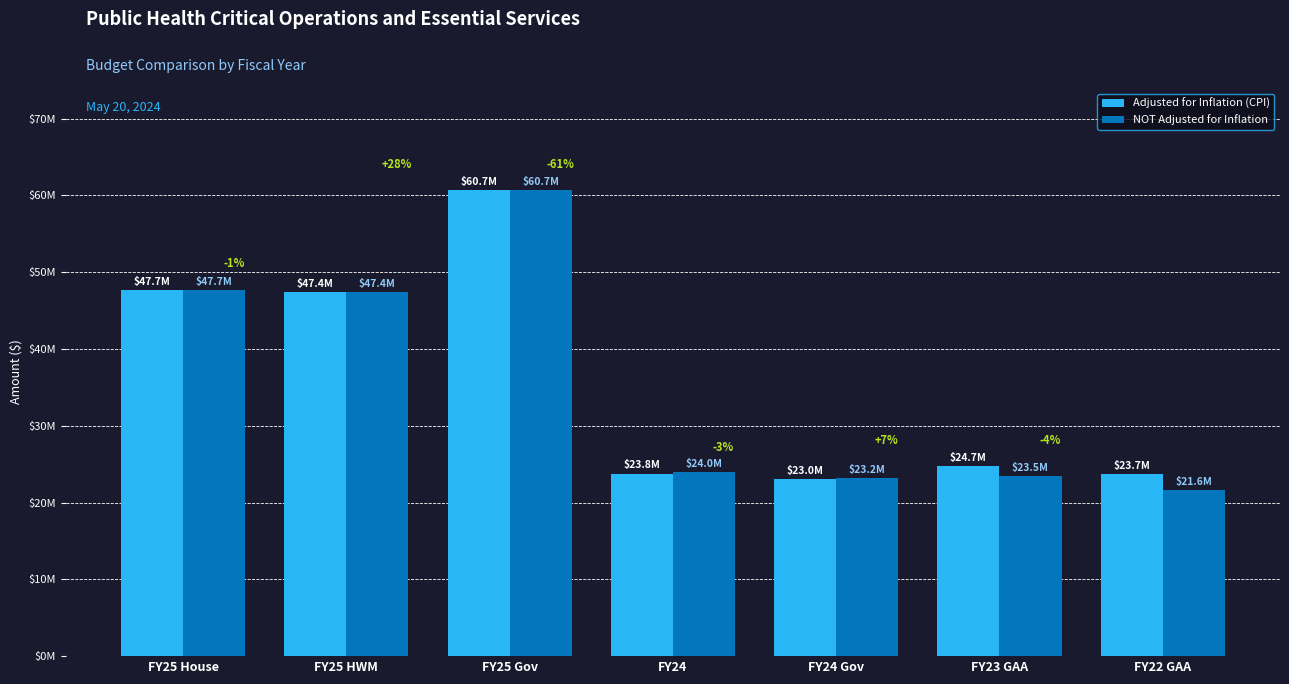

Where does the Adjusted for Inflation (CPI) series first go above 24705990?

FY25 House